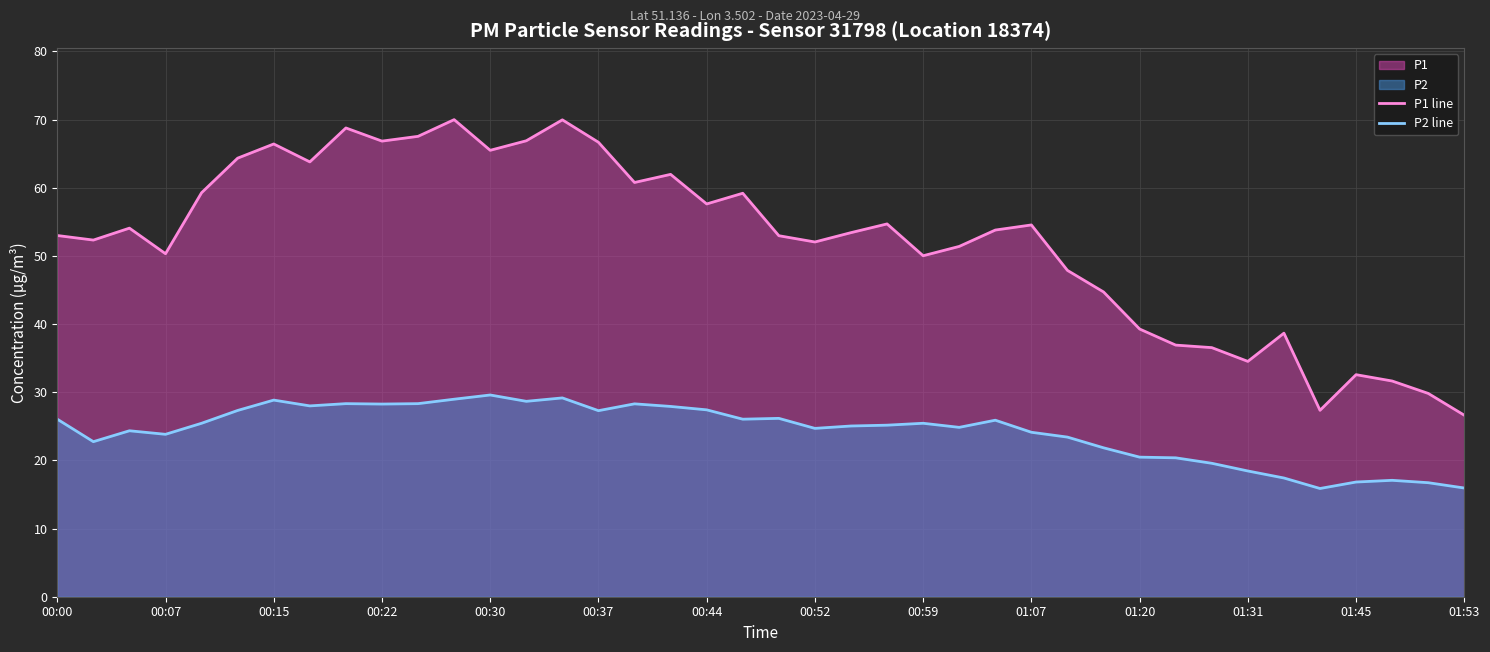

How many interior local valleys does the P2 line series have?

10